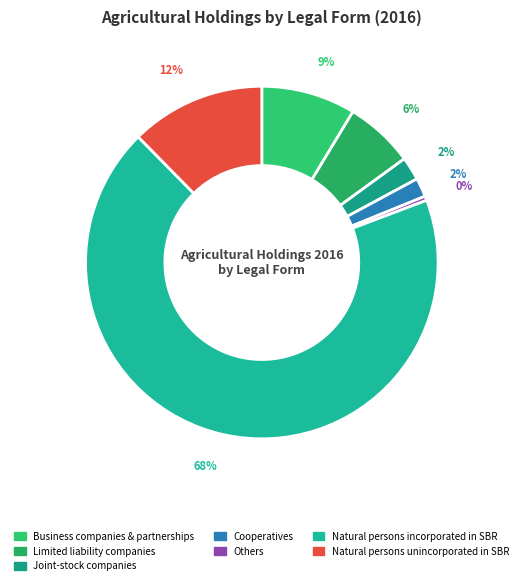

Does any single category account for the majority?

Yes